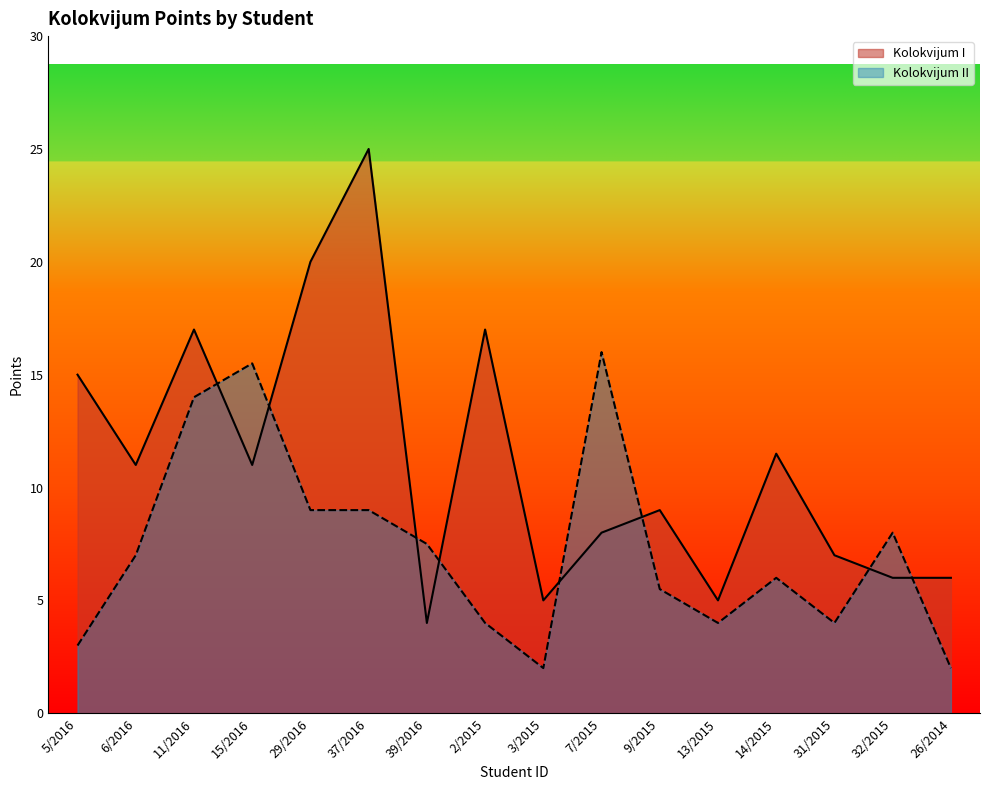

Where is Kolokvijum I nearest to the value 14?

5/2016